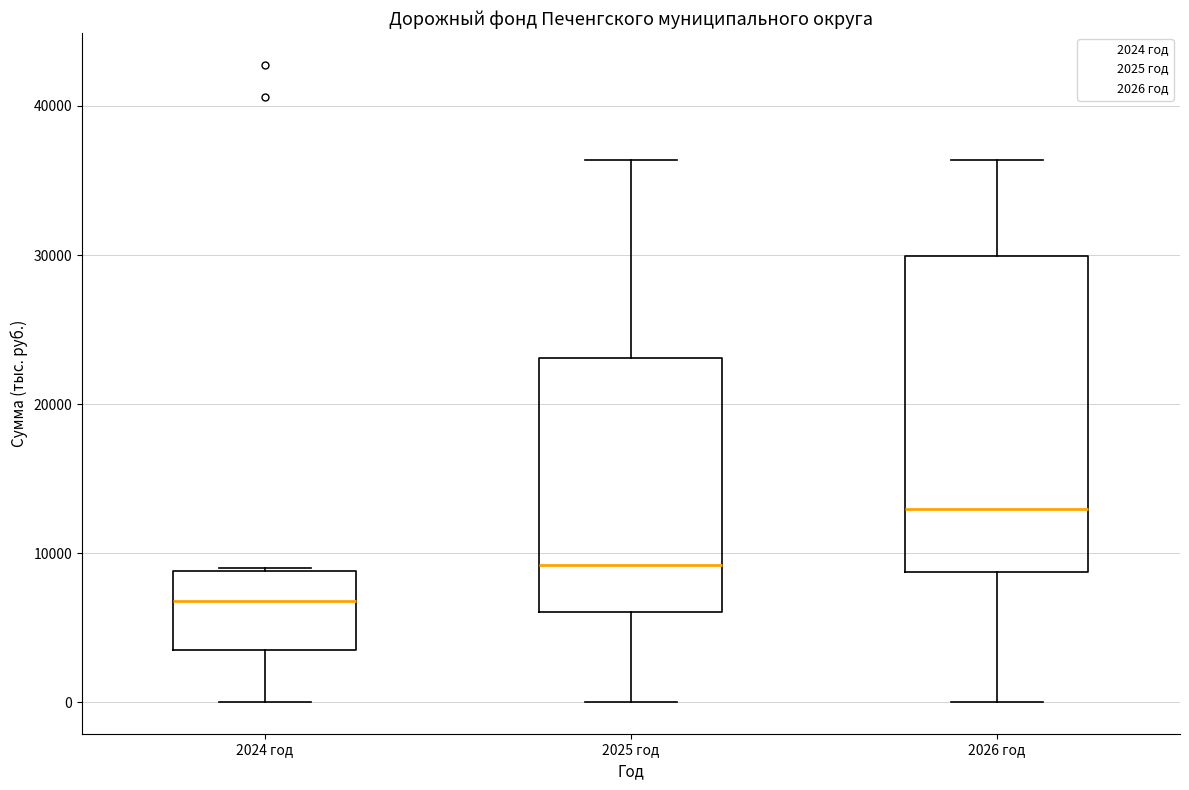

Which box has the highest median line?

2026 год